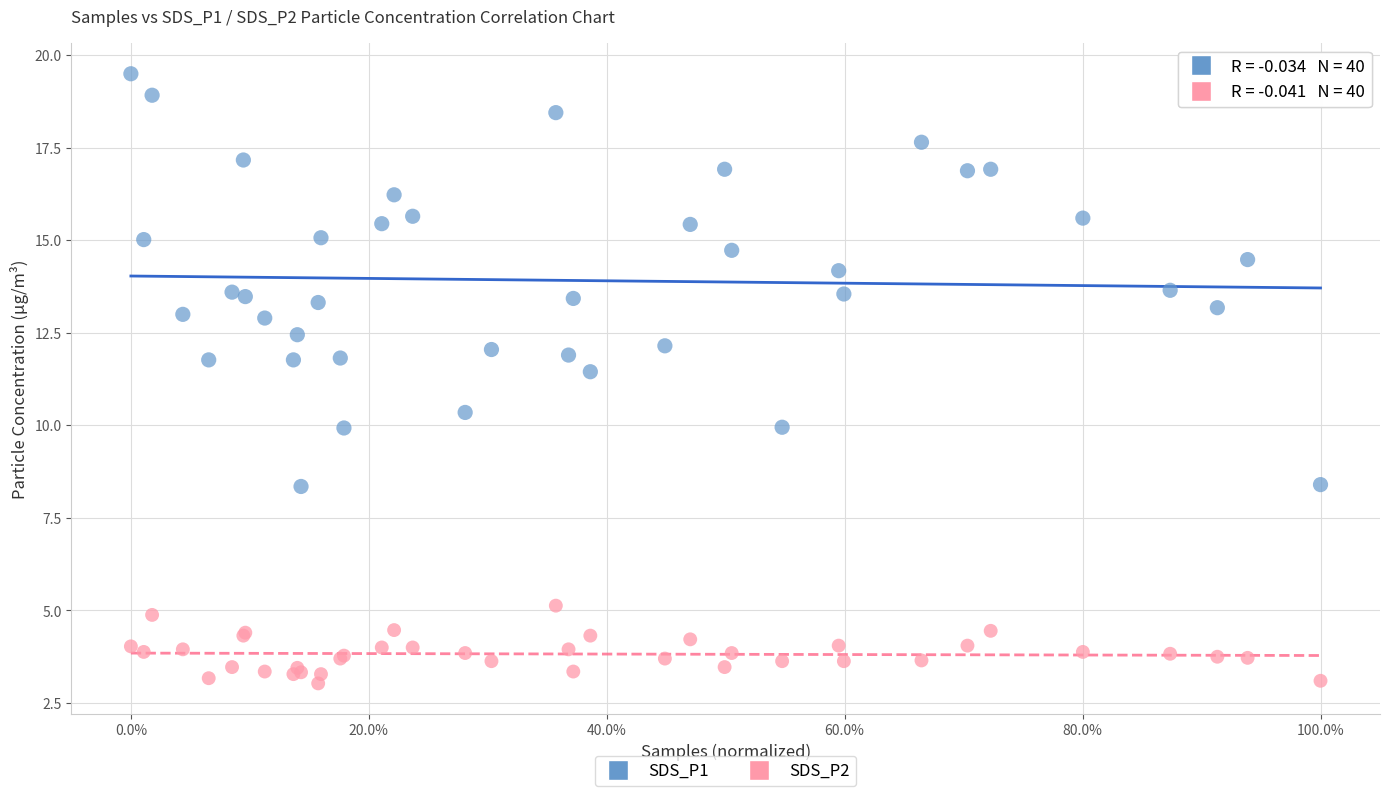

Which series reaches the minimum Y coordinate?

SDS_P2